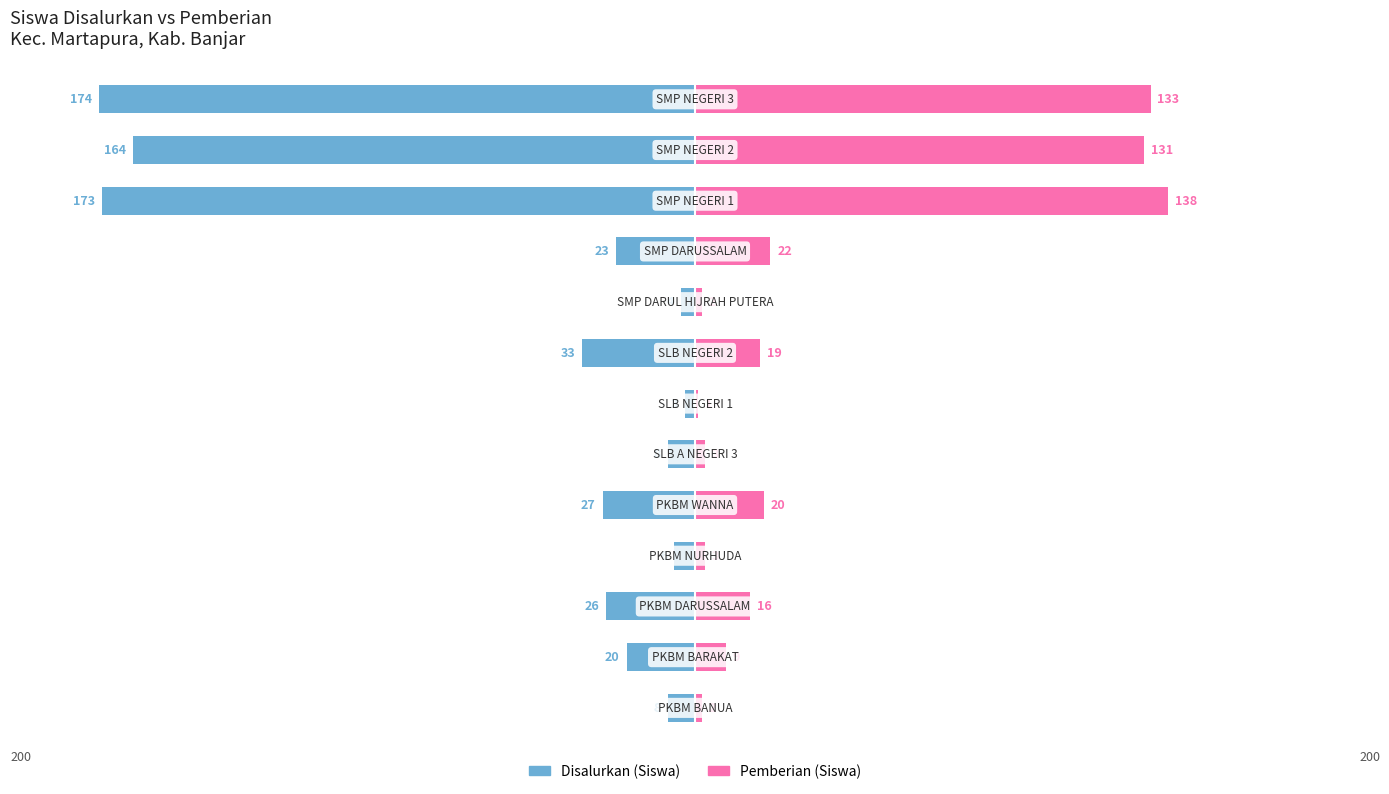

Between 3 and 10, which series saw the biggest shift?

Disalurkan (Siswa)